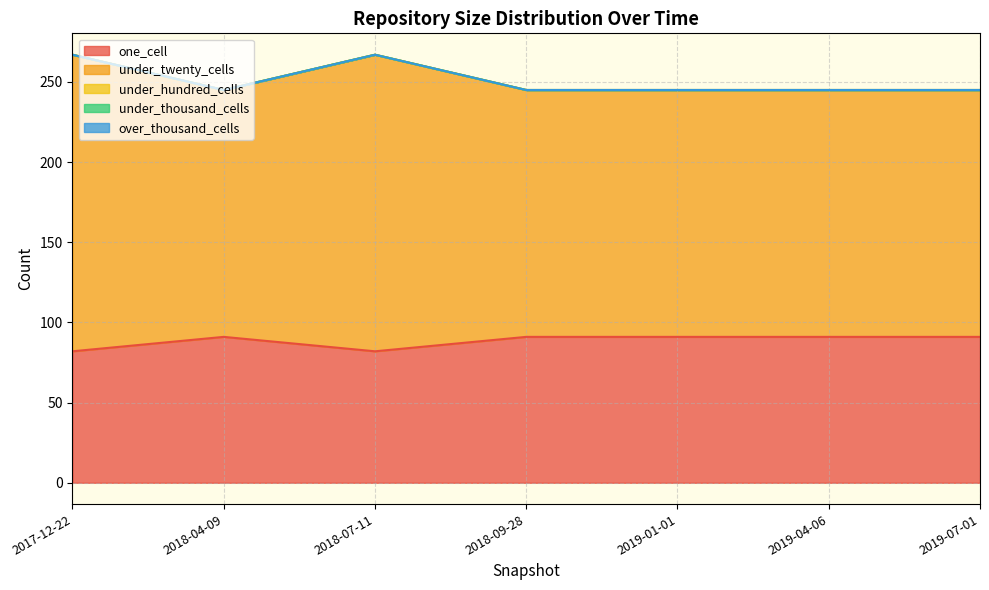

True or false: under_twenty_cells and under_hundred_cells cross at least once.

False